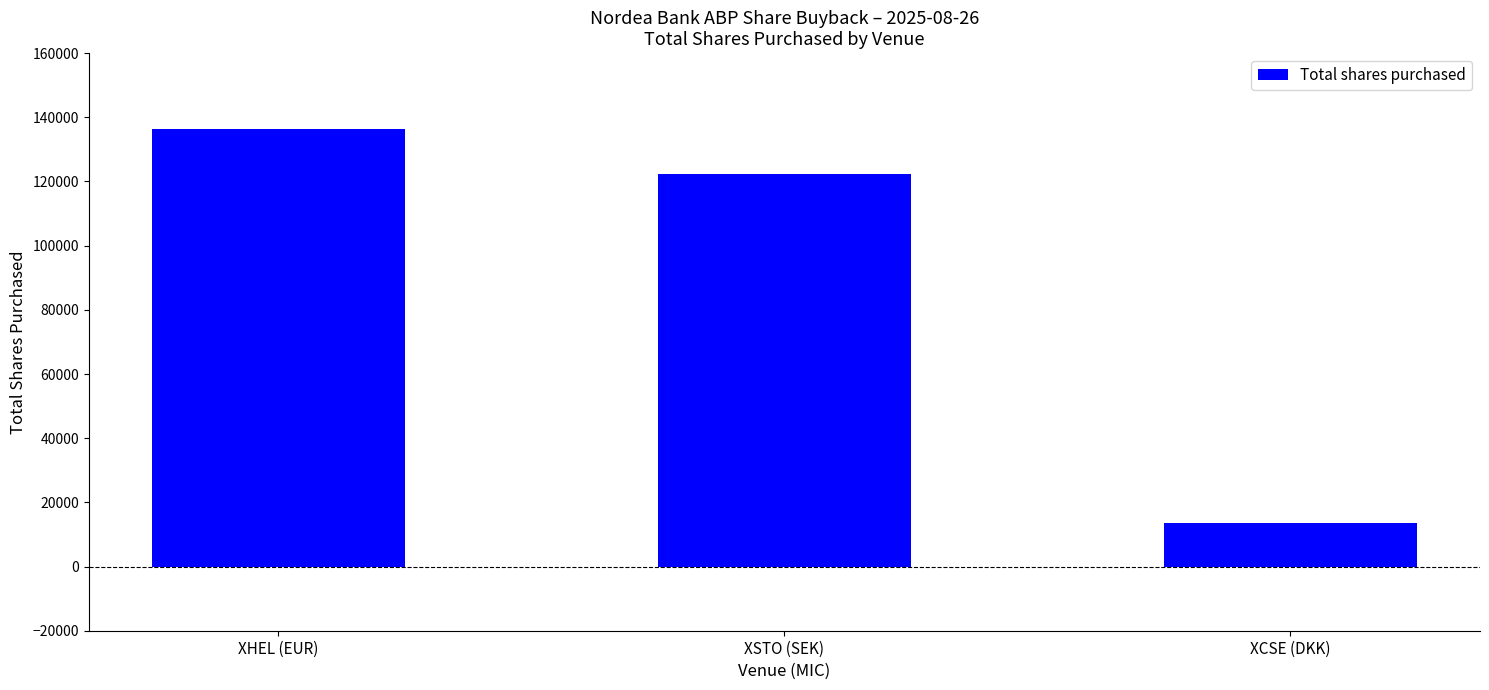

What is the sum of all values?

272320